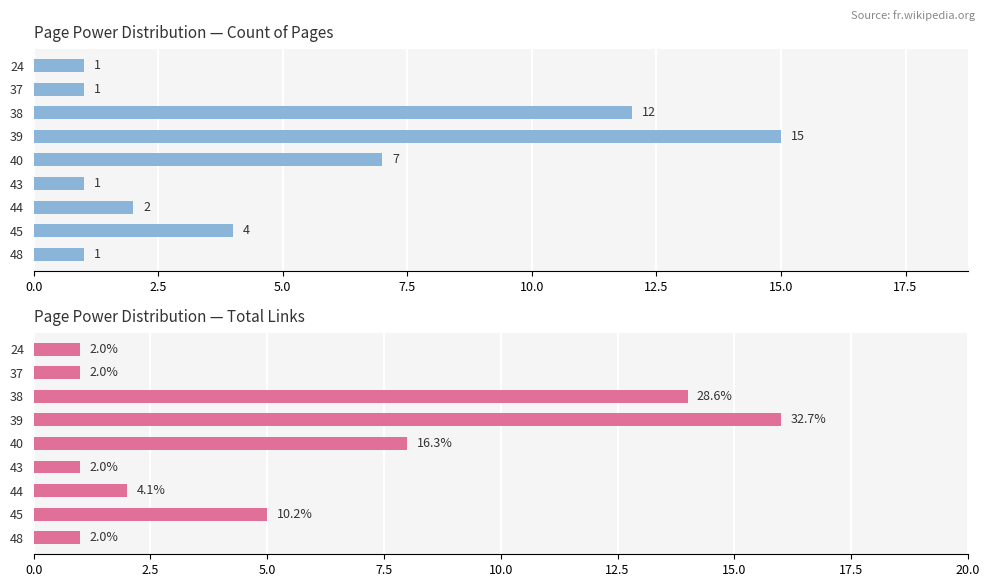

Which series changed the most between 37 and 45?

Total Links